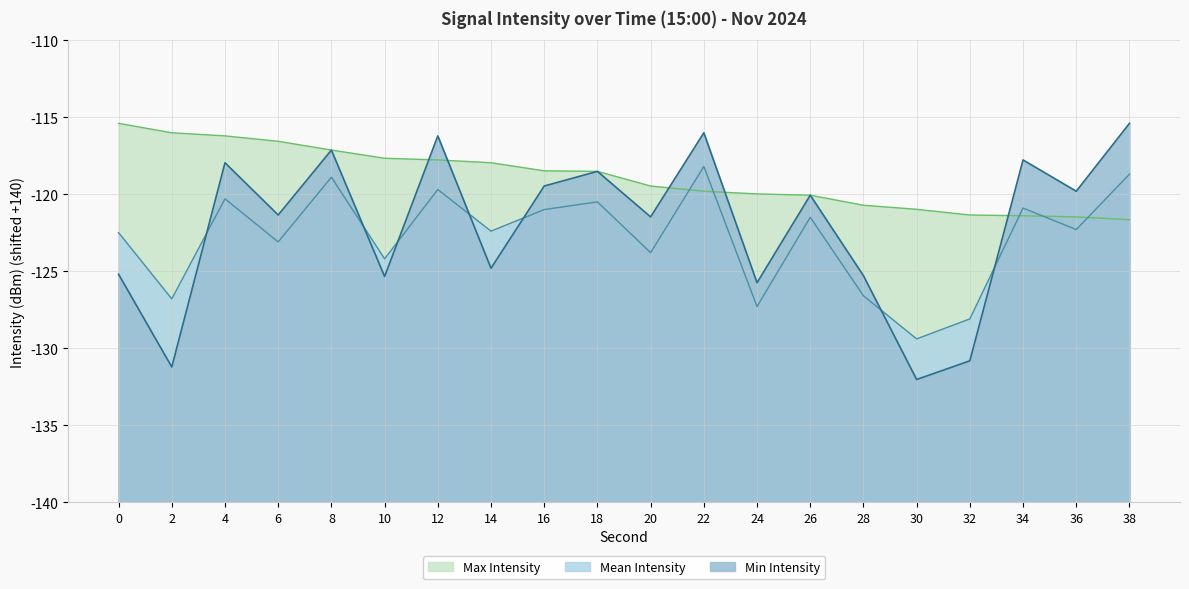

Which series has the largest range (max minus min)?

Min Intensity